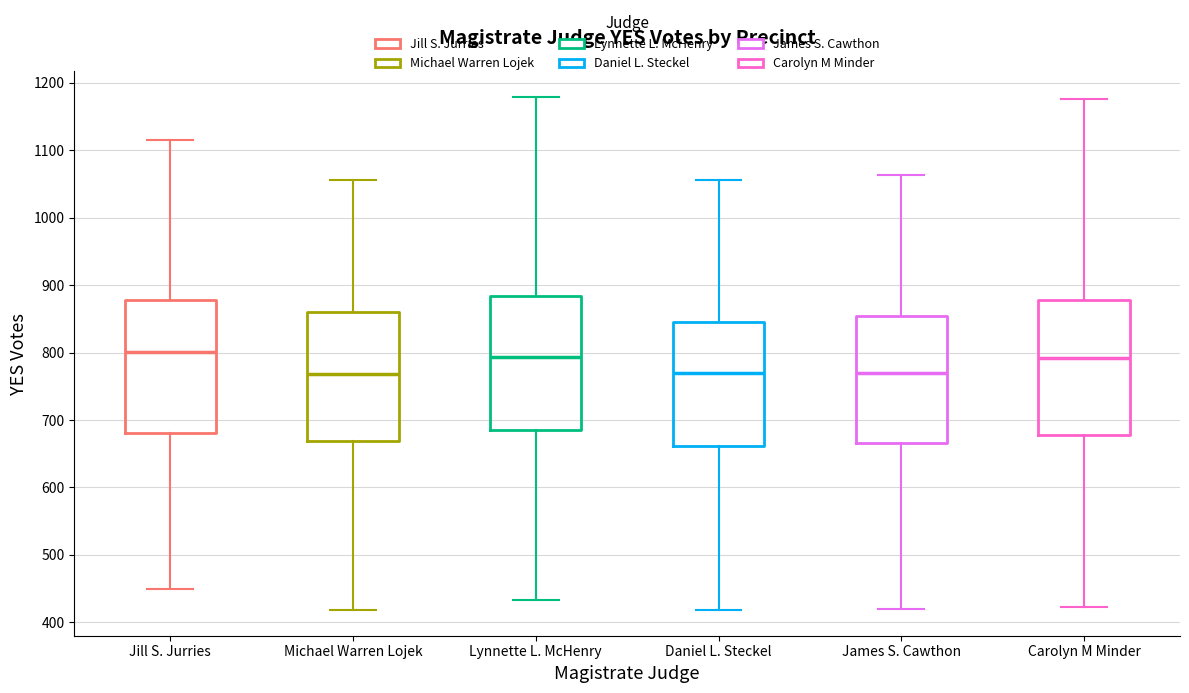

Reading left to right, read every box against the y-axis: the position of its median line, the range the box covers, and the ends of its whiskers. The values are not printed on the chart, so give them approximately, as read against the axis.

Jill S. Jurries: median 800, box 680 to 880, whiskers 450 to 1120
Michael Warren Lojek: median 770, box 670 to 860, whiskers 420 to 1060
Lynnette L. McHenry: median 790, box 690 to 880, whiskers 430 to 1180
Daniel L. Steckel: median 770, box 660 to 840, whiskers 420 to 1060
James S. Cawthon: median 770, box 670 to 850, whiskers 420 to 1060
Carolyn M Minder: median 790, box 680 to 880, whiskers 420 to 1180